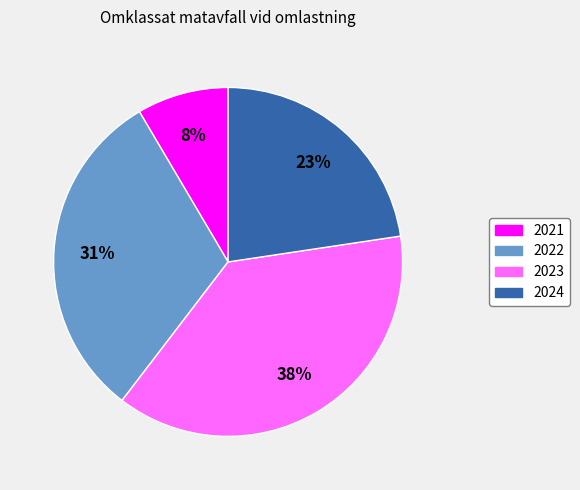

To the nearest percent, what is the average slice percentage?

25%